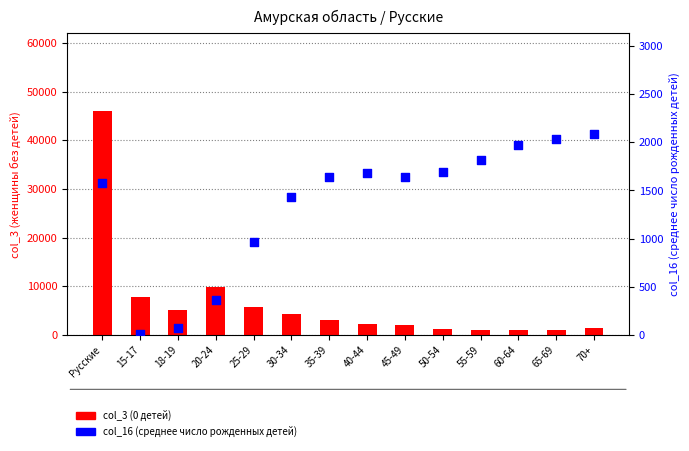

At how many categories does at least one series exceed 29876?

1